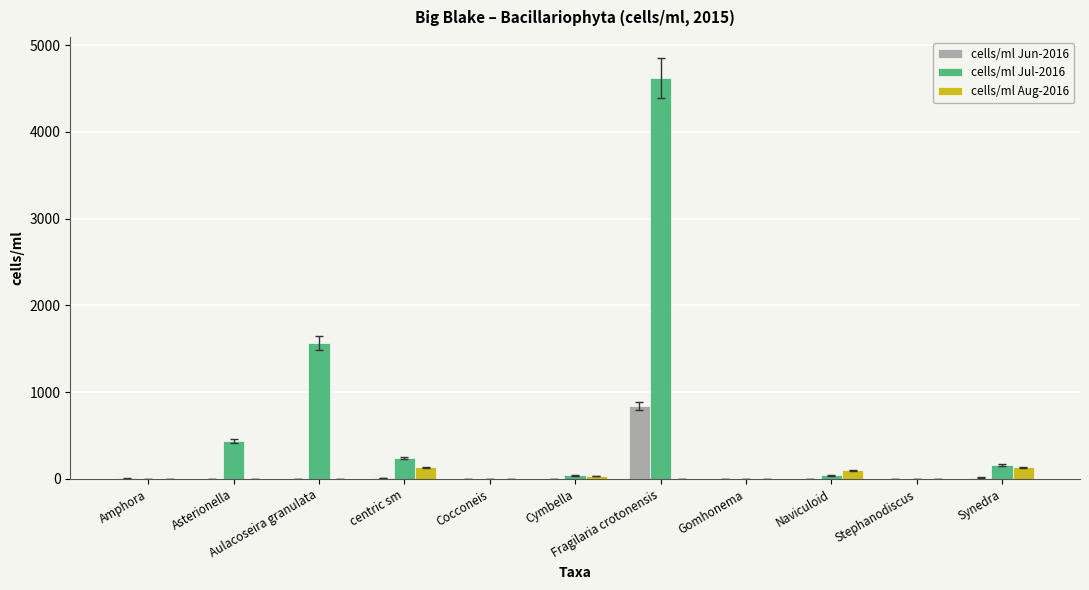

Which series has the largest total across all categories?

cells/ml Jul-2016